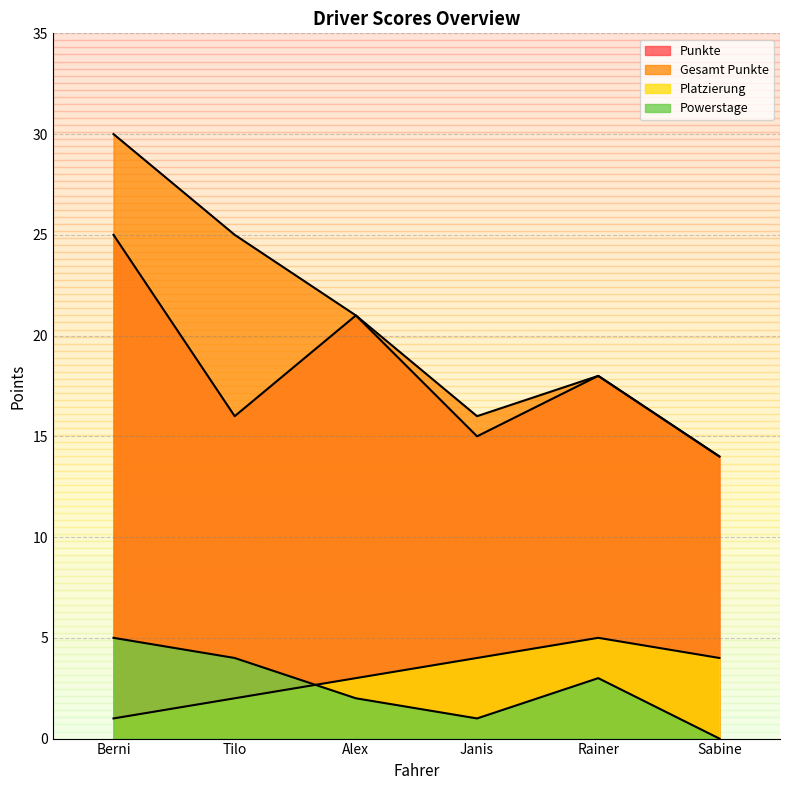

How many Platzierung values are between 2 and 4?

4